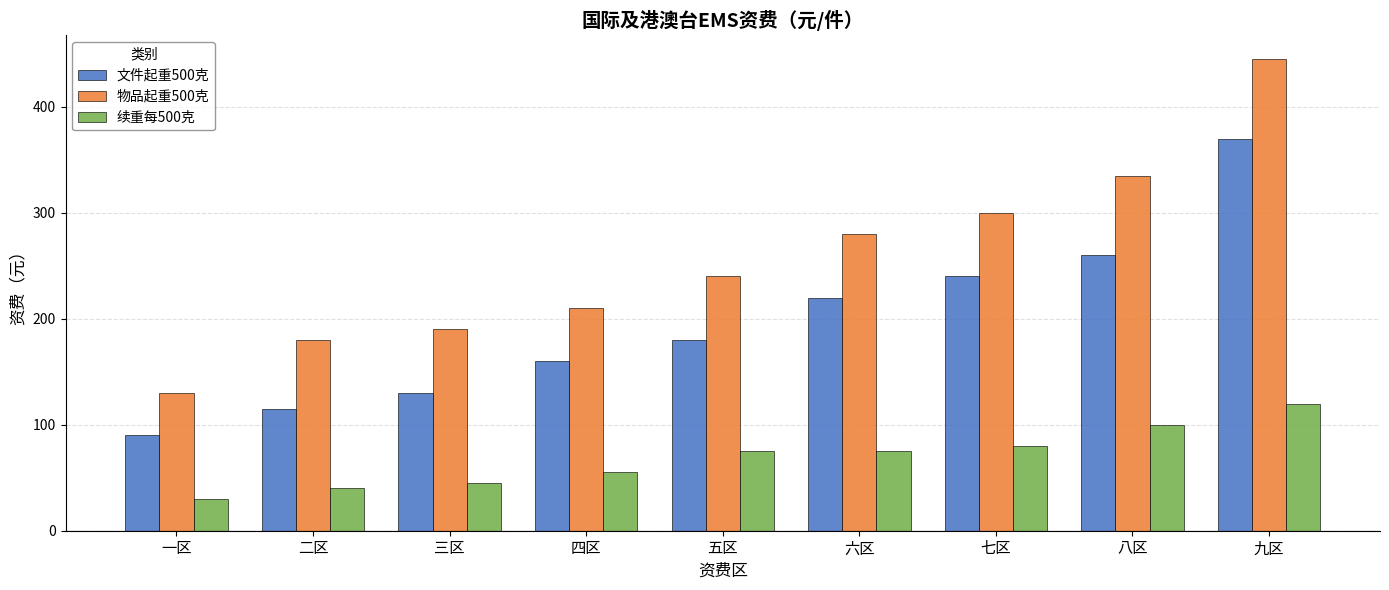

What is the total value across all series at 五区?

495